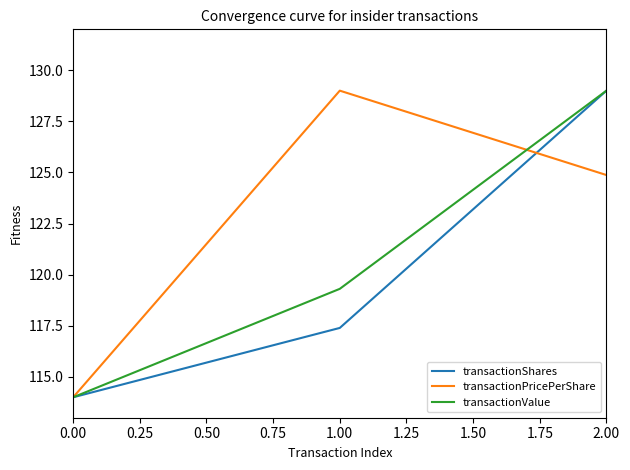

True or false: transactionPricePerShare has a value of 124.9 at 2.00.

True